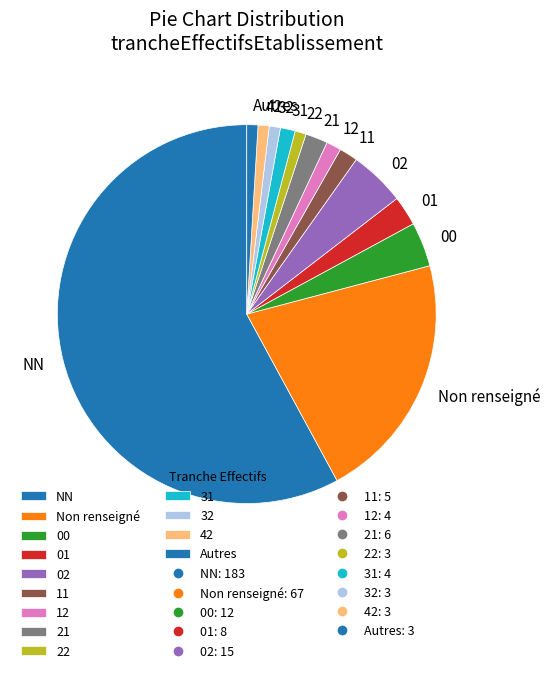

Combined, do NN and 32 account for over 50%?

Yes